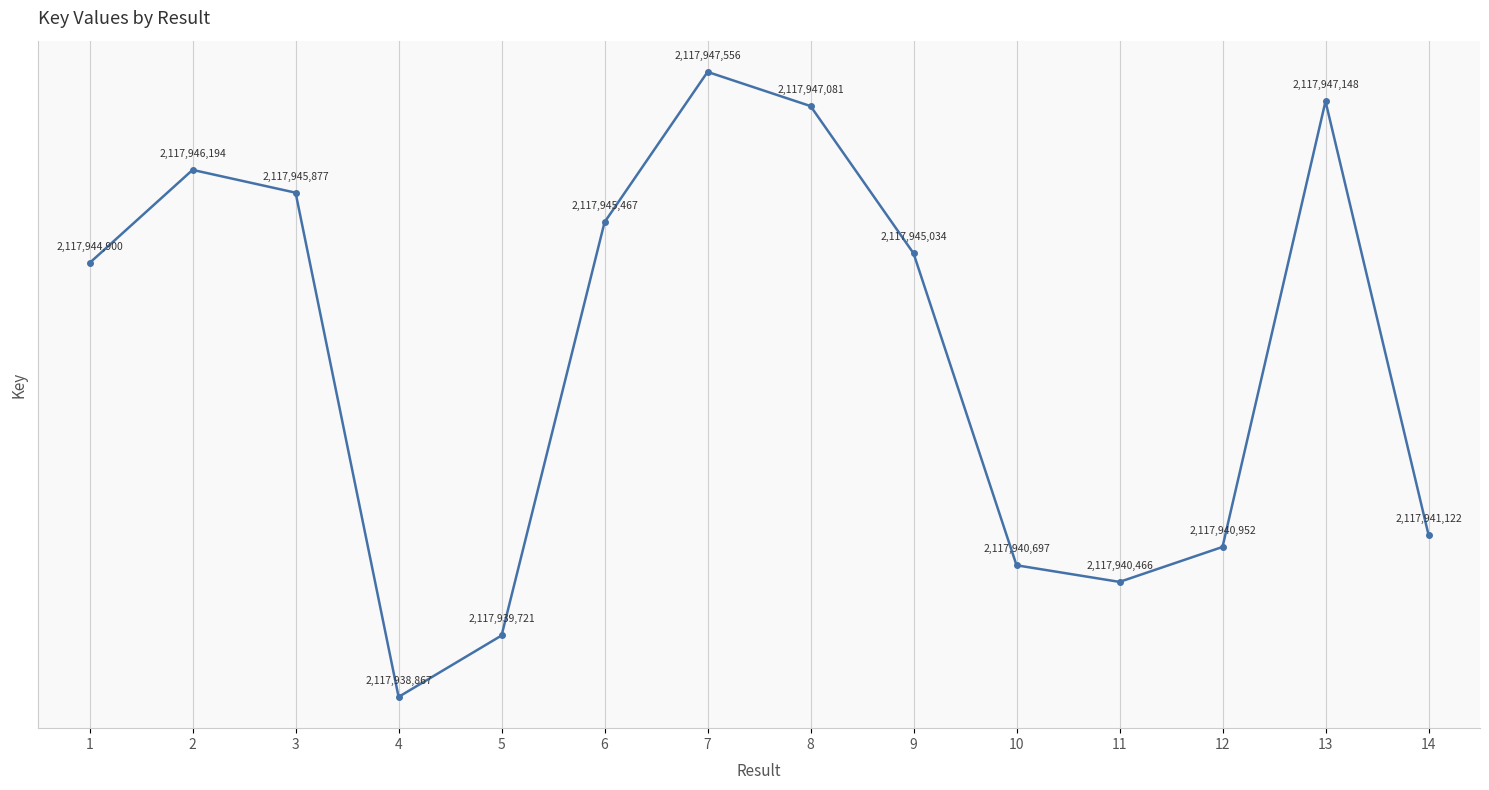

What is the difference between the values at 5 and 9?

5313